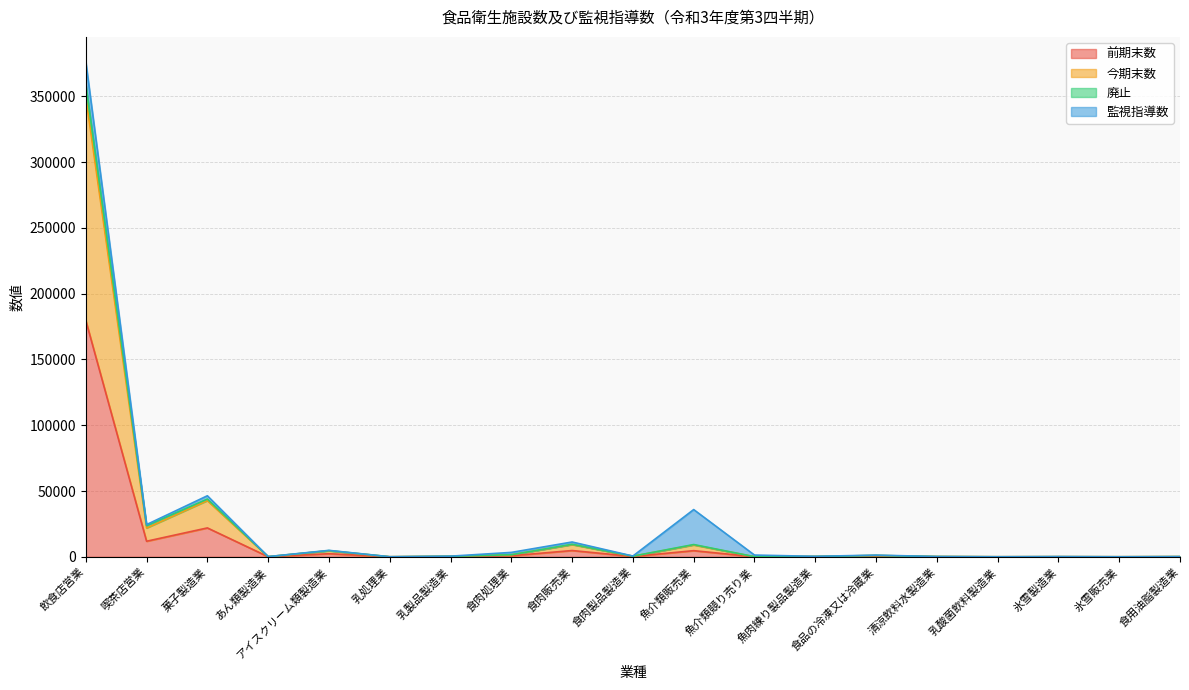

True or false: 廃止 has more than 0 points higher than both neighbors.

True